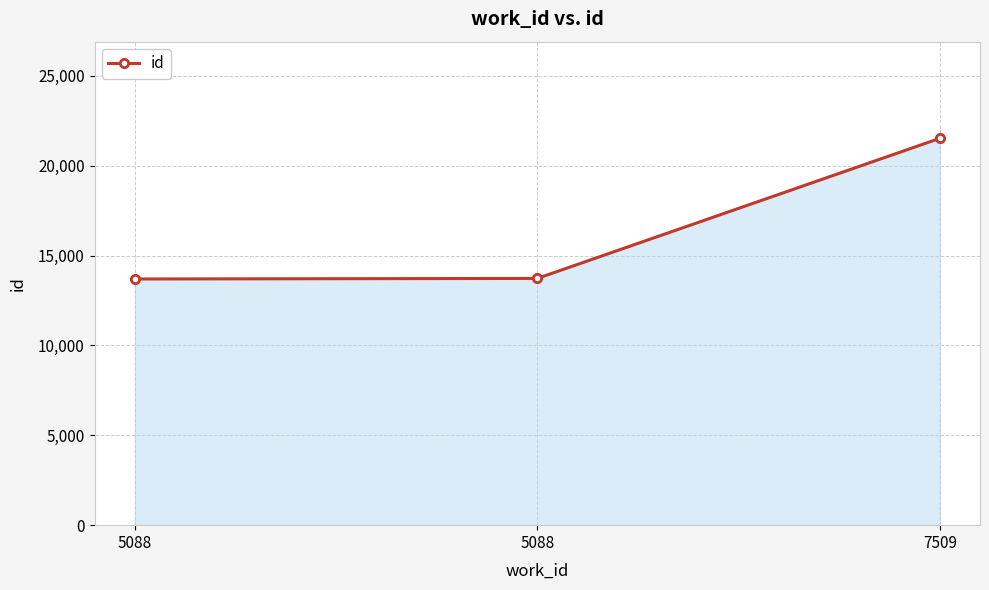

Count the number of categories in the chart.

3